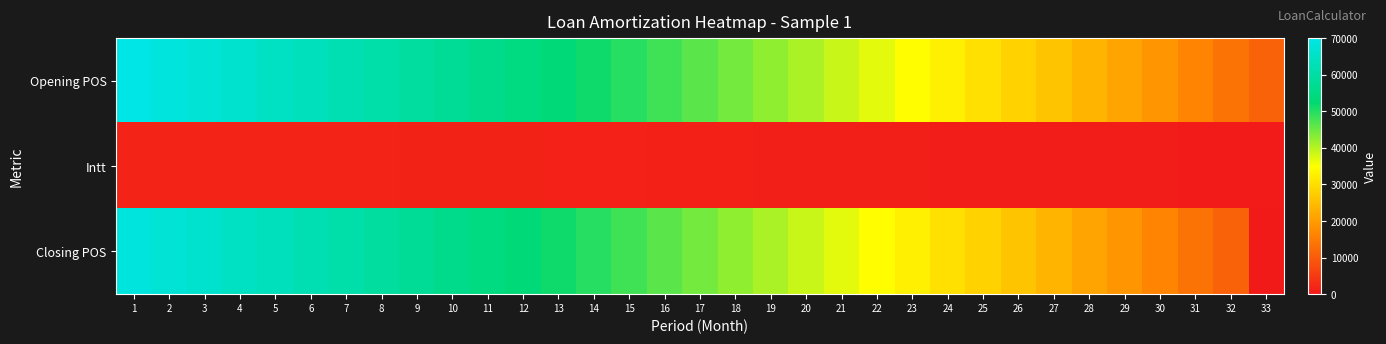

At 33, list the series in order from largest to smallest.

Opening POS, Intt, Closing POS